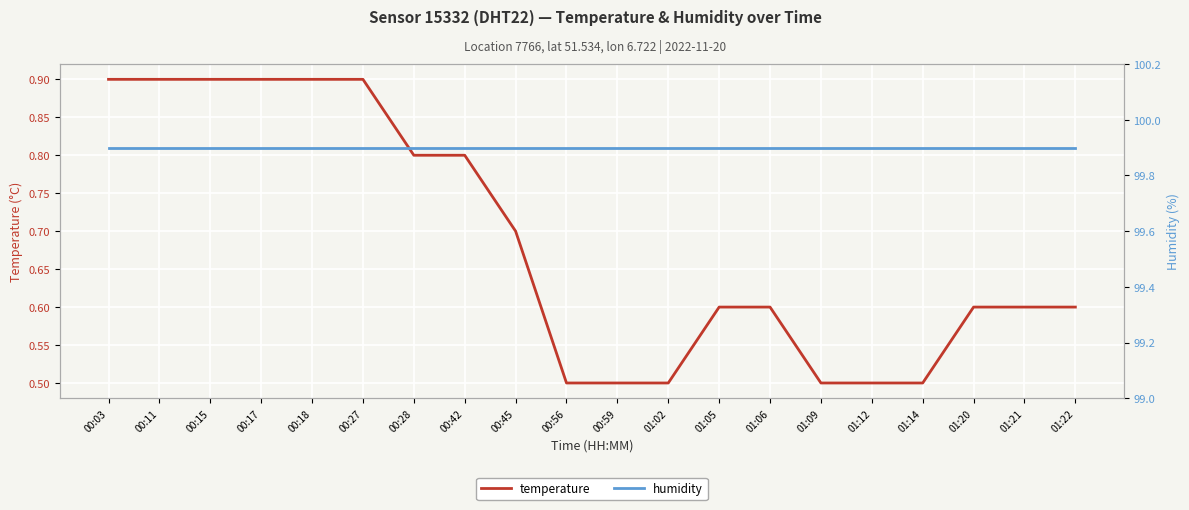

What is the spread (max minus min) of values at 00:27?

99.0